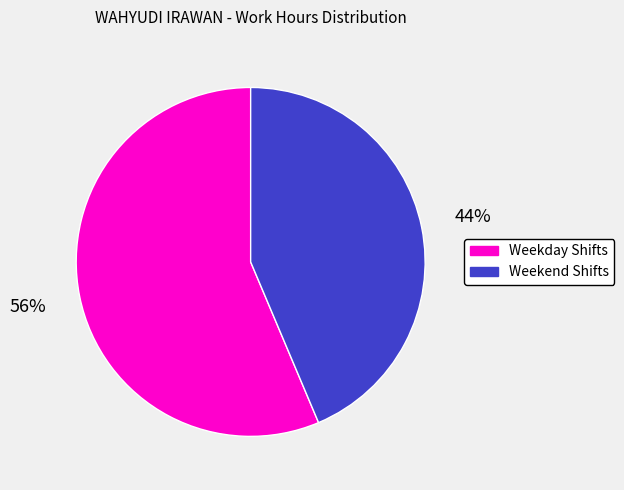

To the nearest percent, what is the average slice percentage?

50%